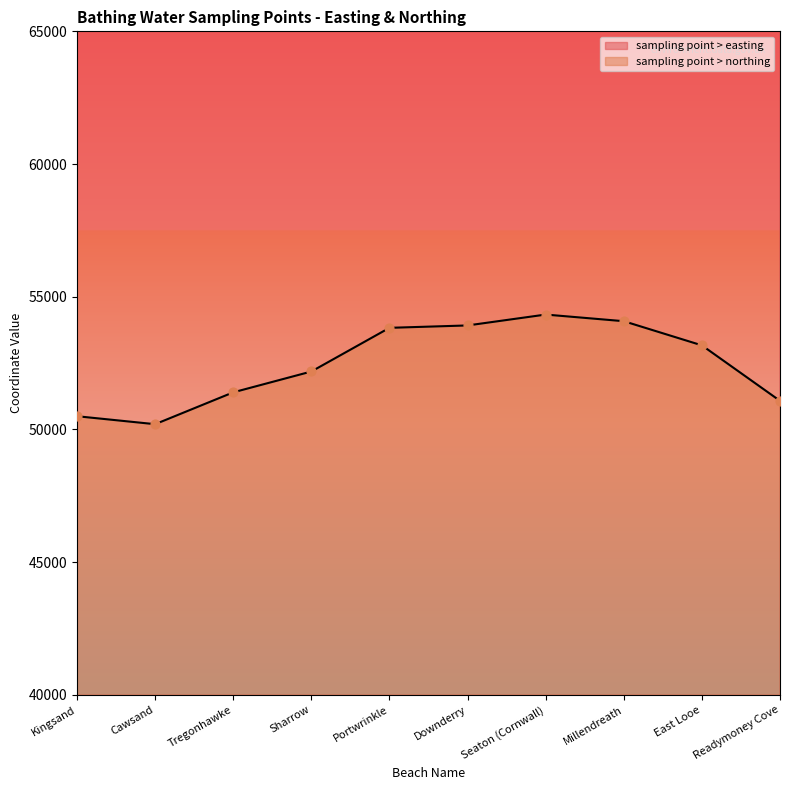

At how many categories does at least one series exceed 142276?

10